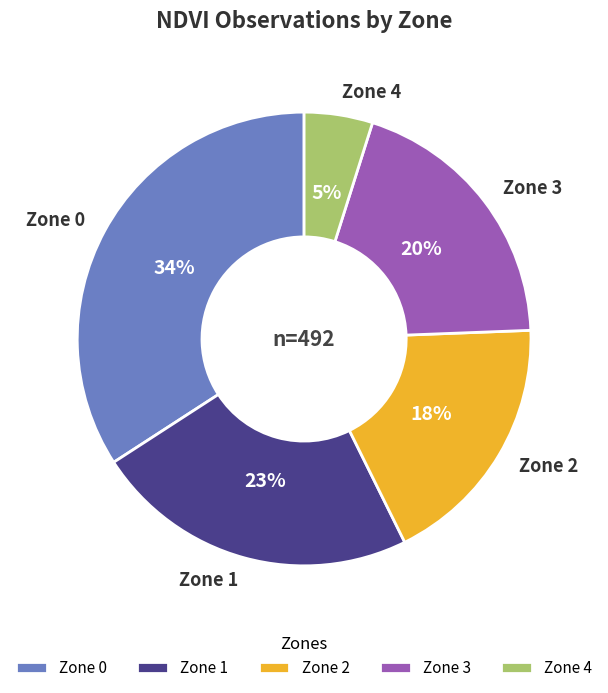

Do Zone 1 and Zone 3 together represent more than half of the pie?

No